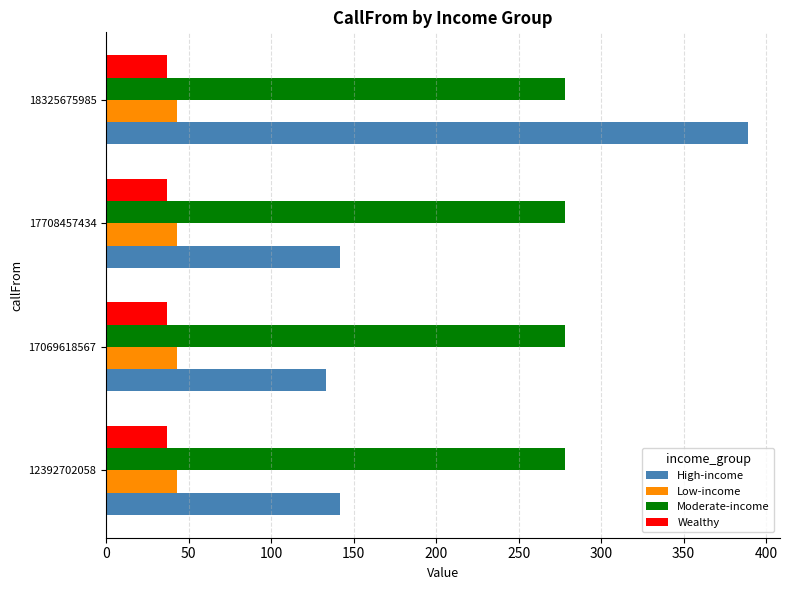

Is the value of Wealthy at 17069618567 greater than the value of High-income at 17708457434?

No